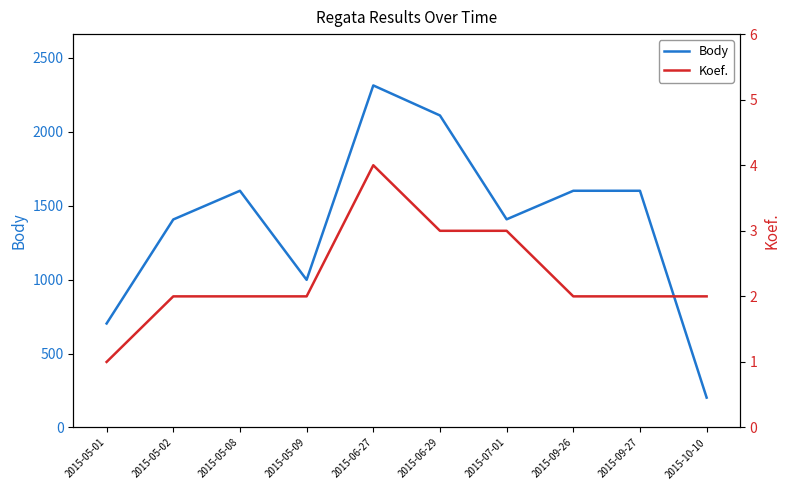

How many interior local peaks does the Body series have?

2